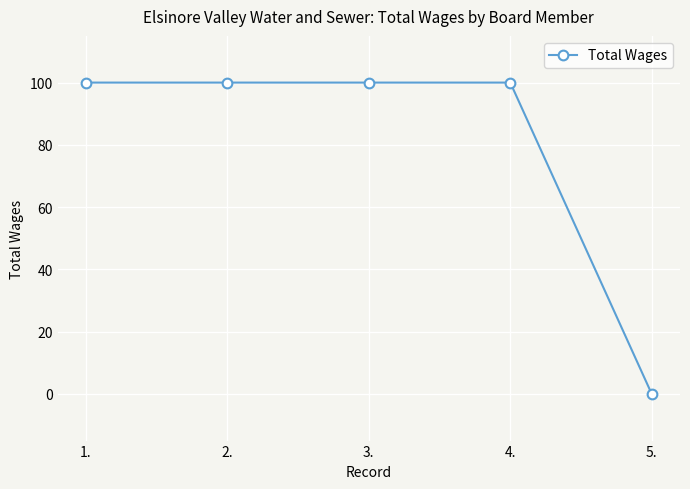

Reading left to right, what are all the values shown in this chart?

1.=100	2.=100	3.=100	4.=100	5.=0